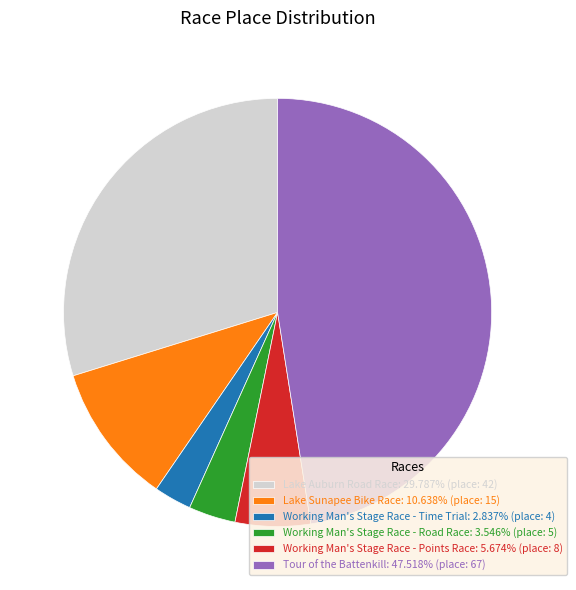

What is the ratio of the value at Working Man's Stage Race - Points Race: 5.674% (place: 8) to the value at Working Man's Stage Race - Road Race: 3.546% (place: 5)?

1.6